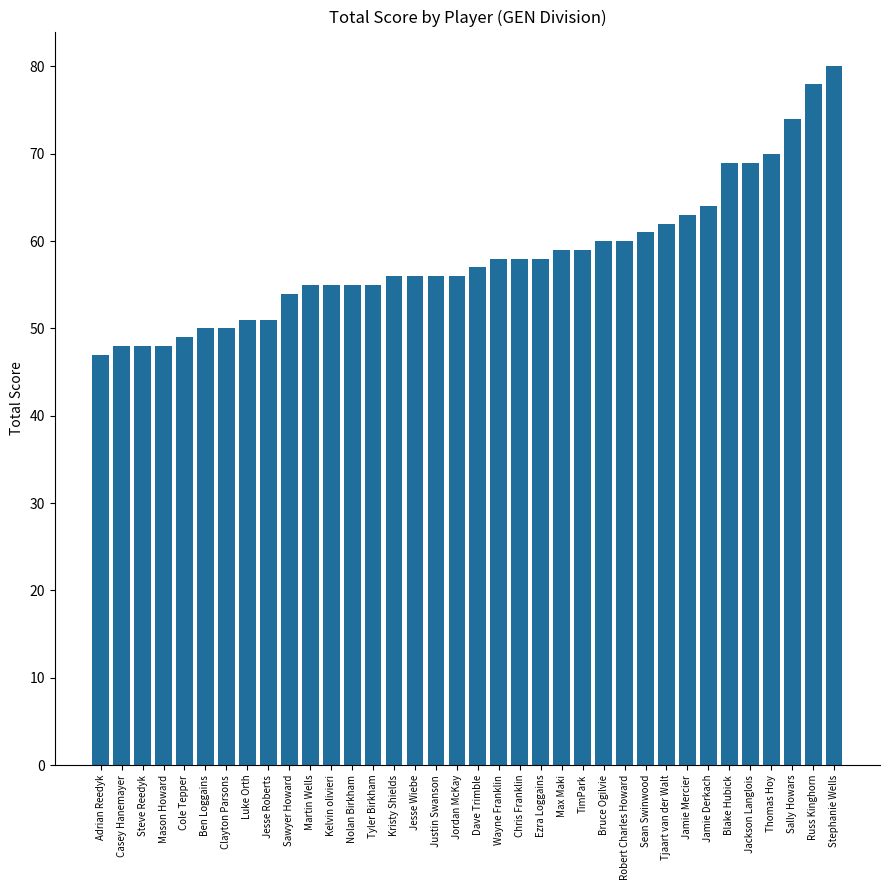

What is the difference between the second highest and second lowest values?

30